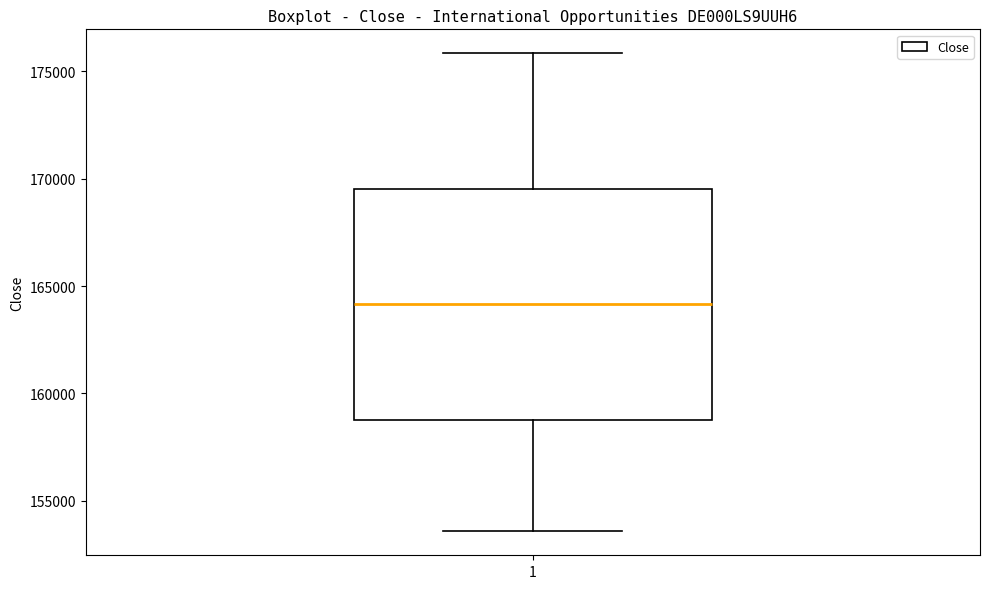

Where does the median line of the box at x = 1 sit on the y-axis? The values are not printed on the chart, so give them approximately, as read against the axis.

164000